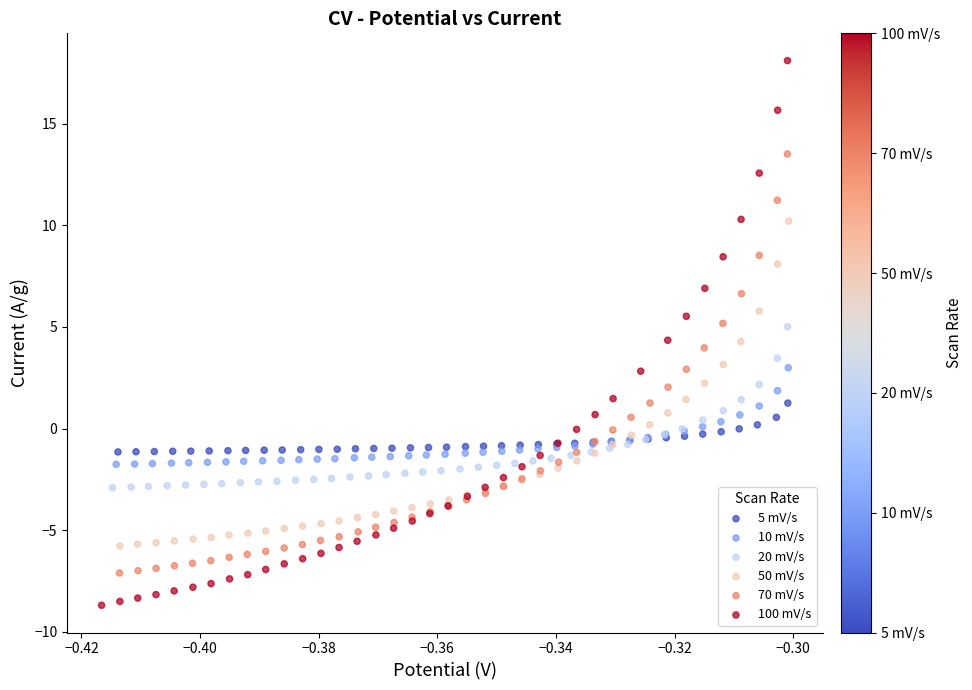

Which series reaches the minimum Y coordinate?

100 mV/s